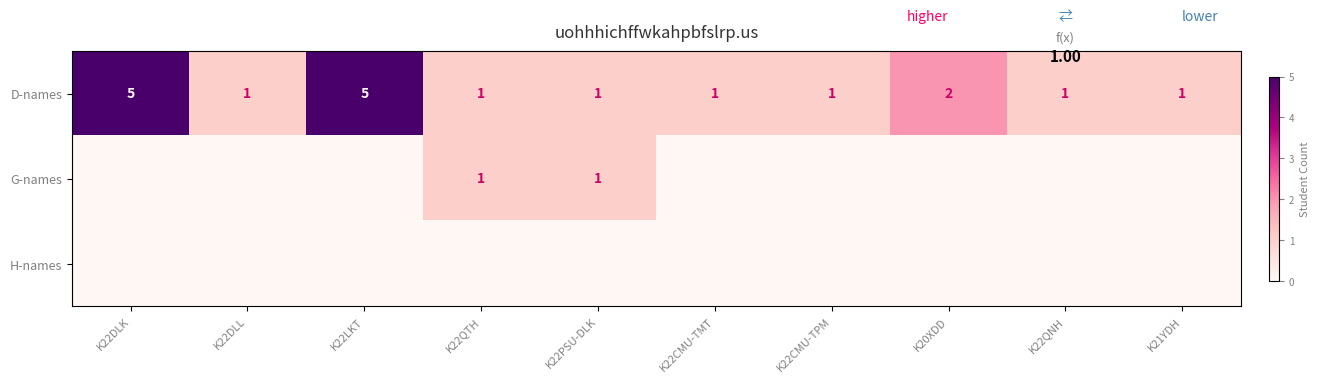

What is the difference between the maximum and minimum values in the D-names series?

4